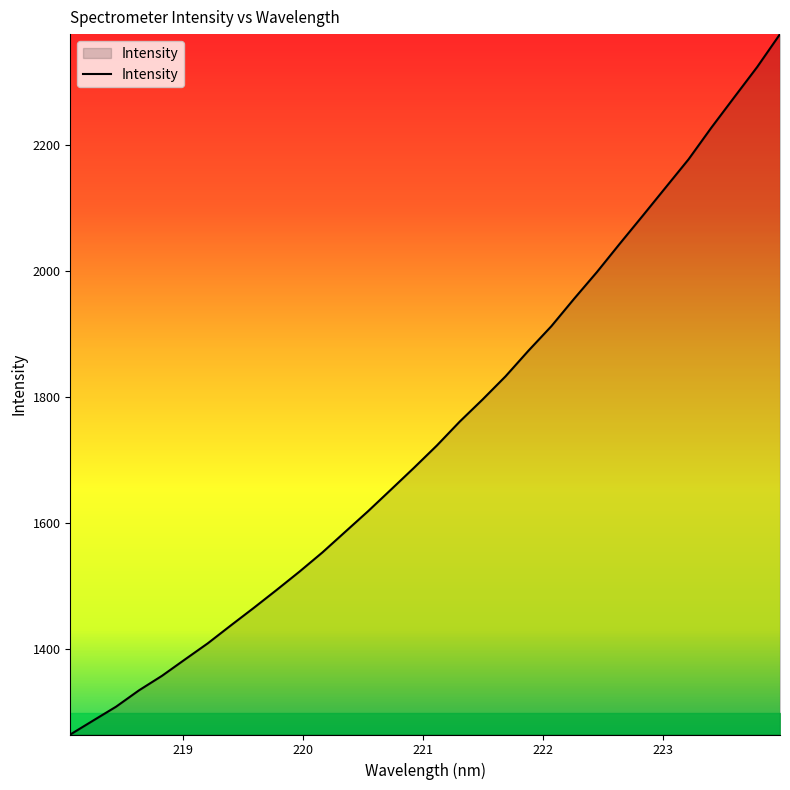

Does the chart have visible grid lines?

No